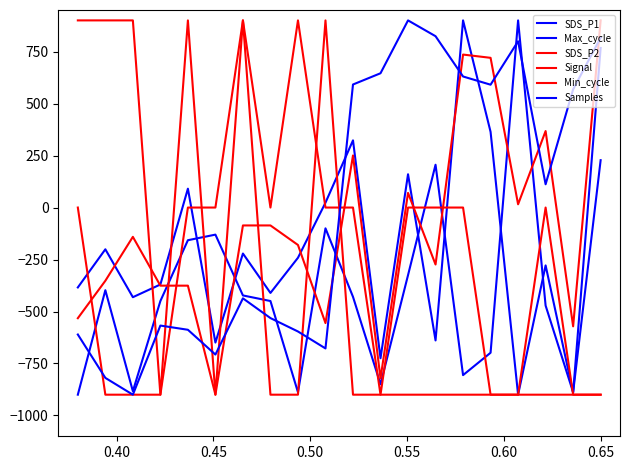

What is the difference between the maximum and minimum values in the Samples series?

1800.0